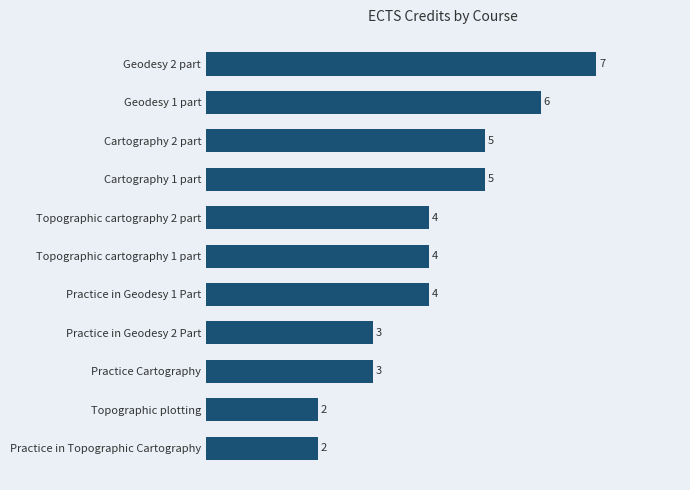

Is it true that the value at Practice in Topographic Cartography is 3?

False